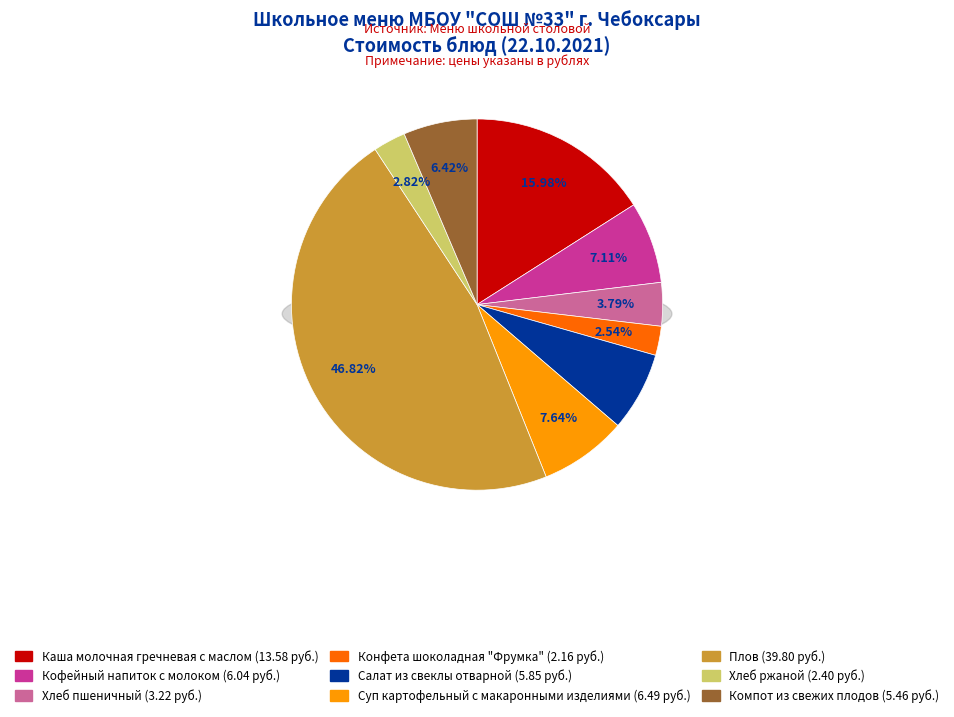

Rank the categories by value from lowest to highest.

Конфета шоколадная "Фрумка", Хлеб ржаной, Хлеб пшеничный, Компот из свежих плодов, Салат из свеклы отварной, Кофейный напиток с молоком, Суп картофельный с макаронными изделиями, Каша молочная гречневая с маслом, Плов